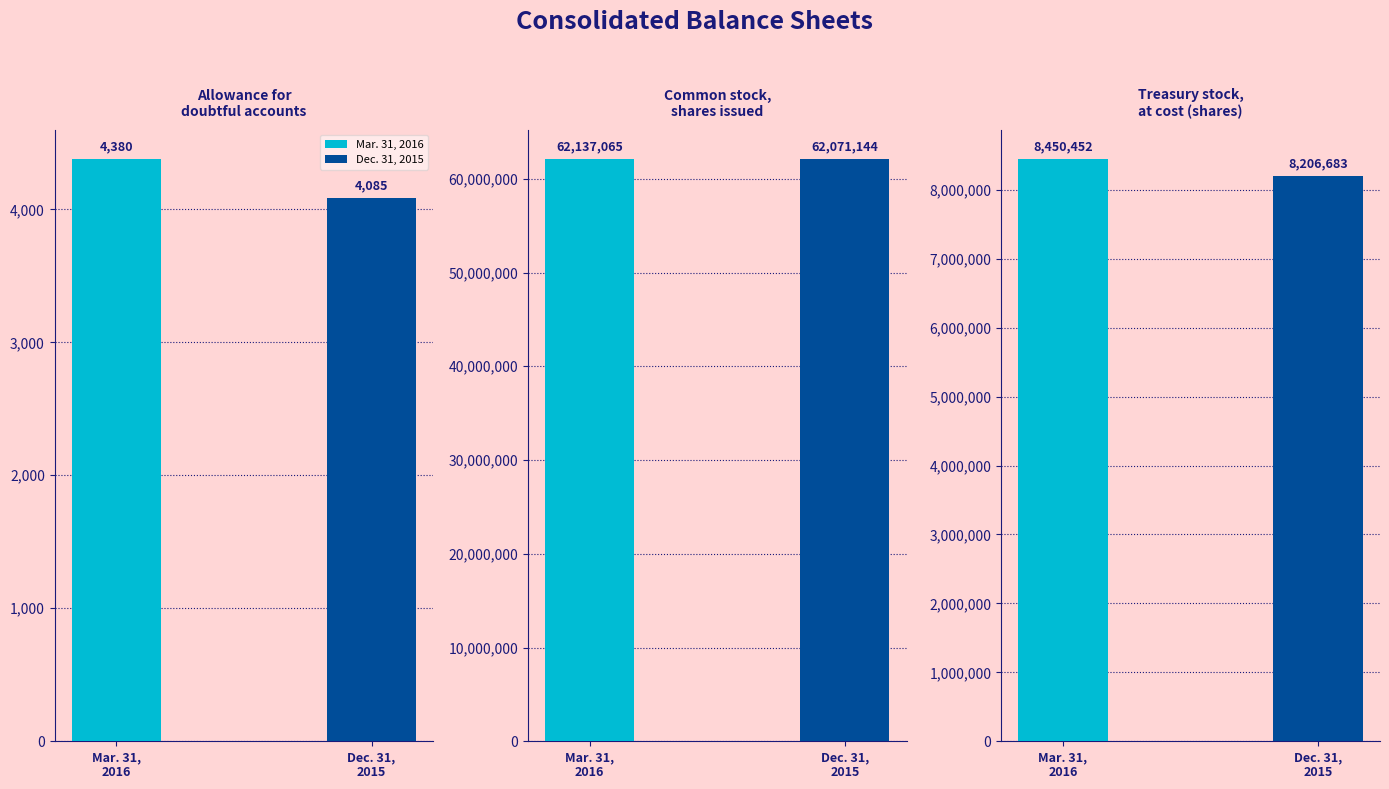

At Common stock,
shares issued, list the series in order from smallest to largest.

Dec. 31, 2015, Mar. 31, 2016